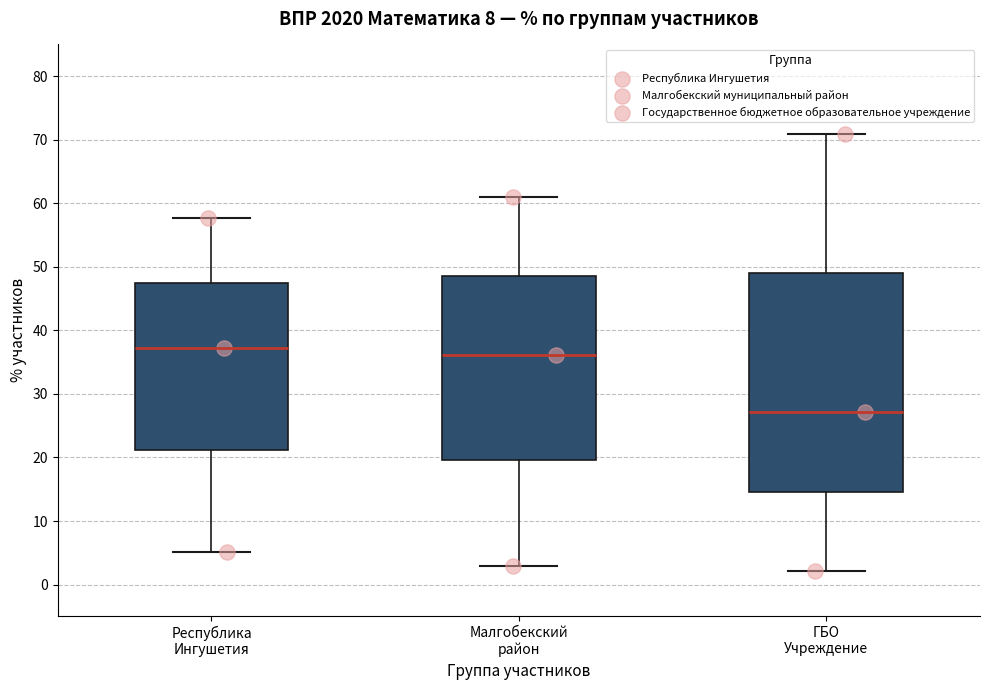

Which box is the tallest, from its lower edge to its upper edge?

ГБО Учреждение